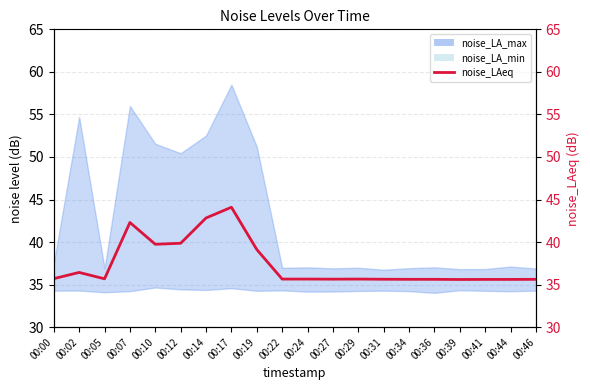

What is the value of the 18th point from the left?

35.6